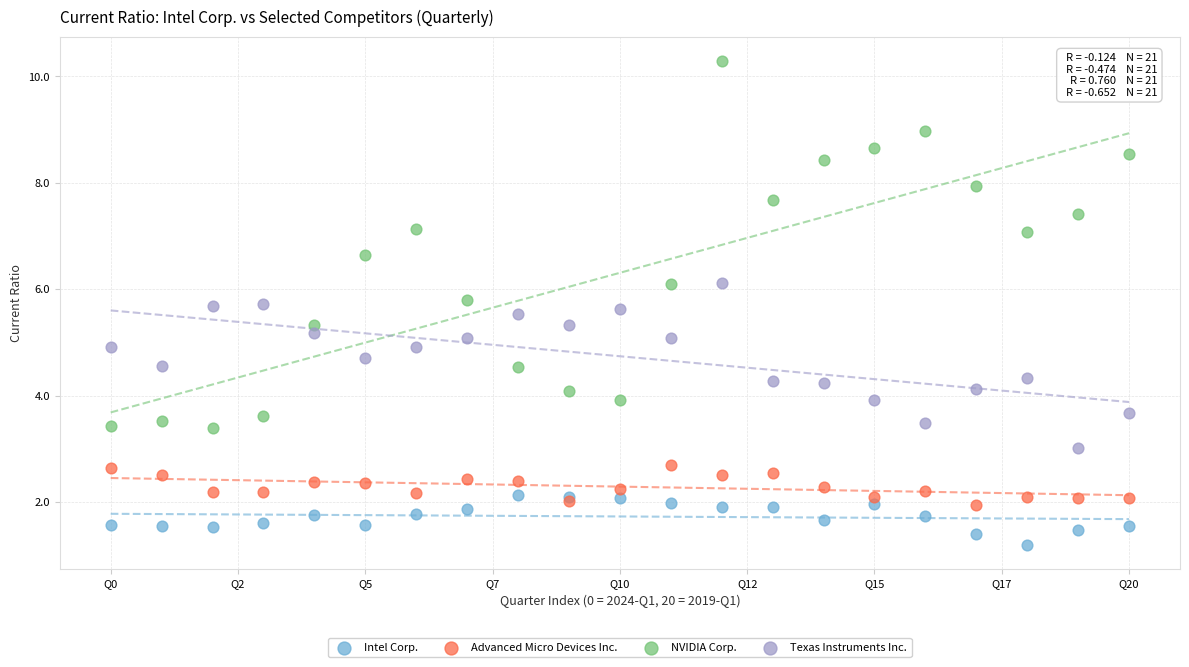

Which series reaches the minimum Y coordinate?

Intel Corp.